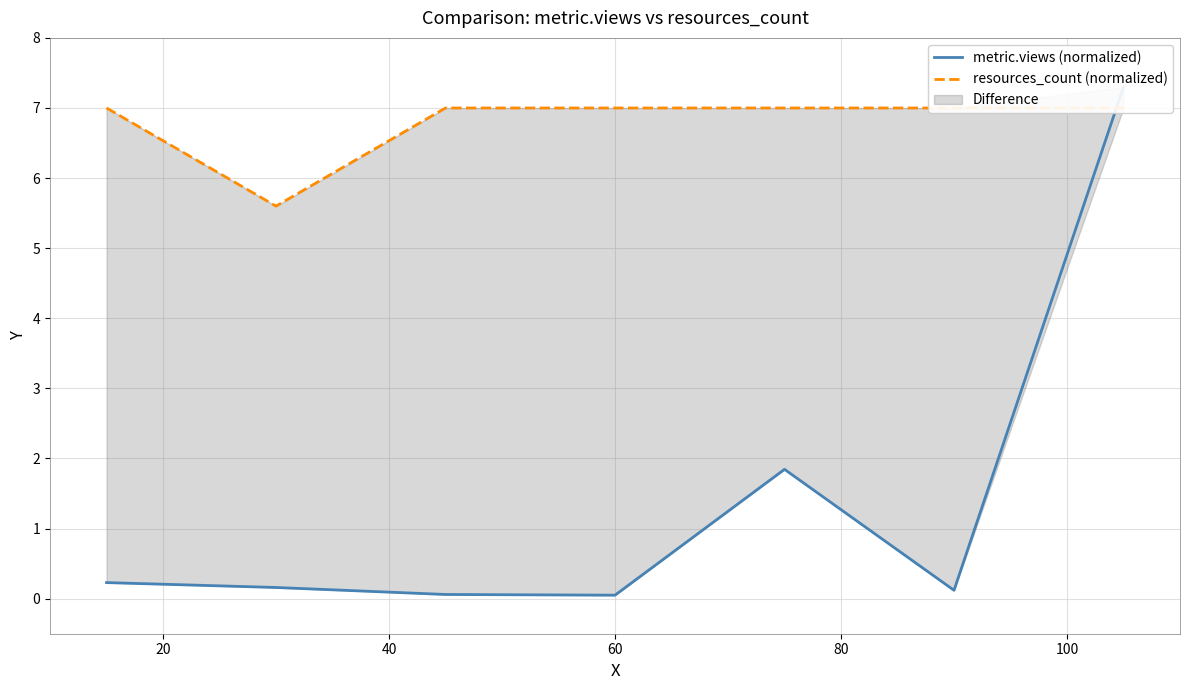

Rank the series by their average value, from highest to lowest.

resources_count (normalized), metric.views (normalized)